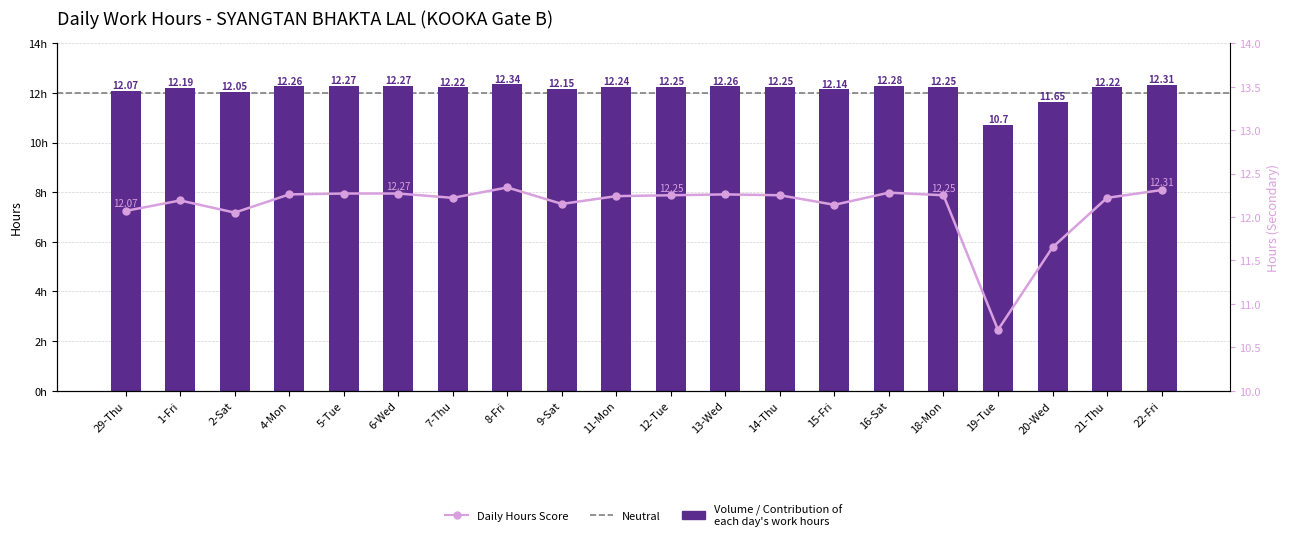

Between 6-Wed and 7-Thu, which is larger?

6-Wed